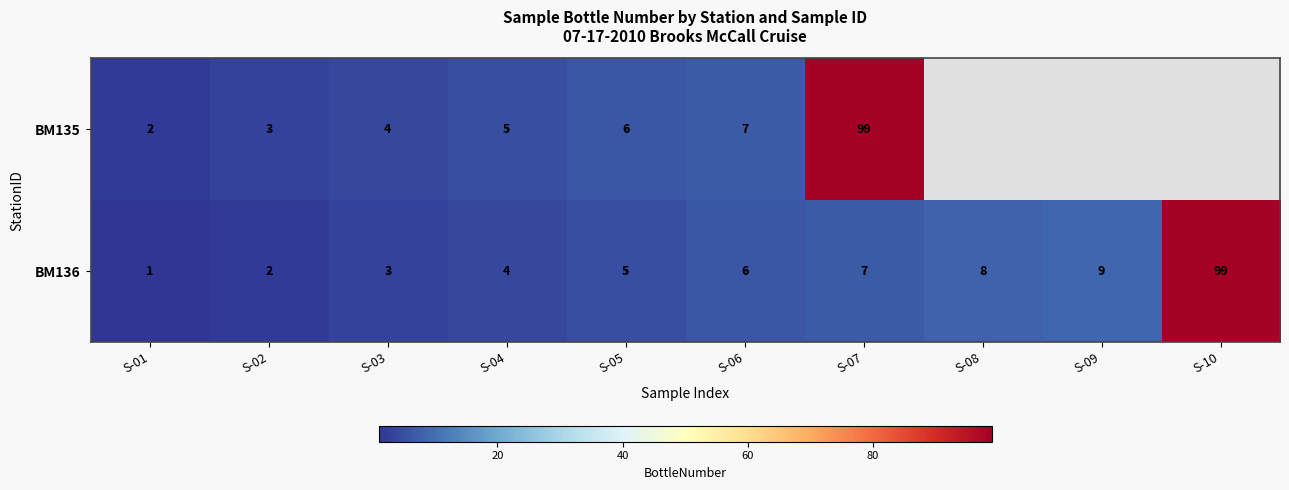

List the labels in order of BM136 value, largest first.

S-10, S-09, S-08, S-07, S-06, S-05, S-04, S-03, S-02, S-01